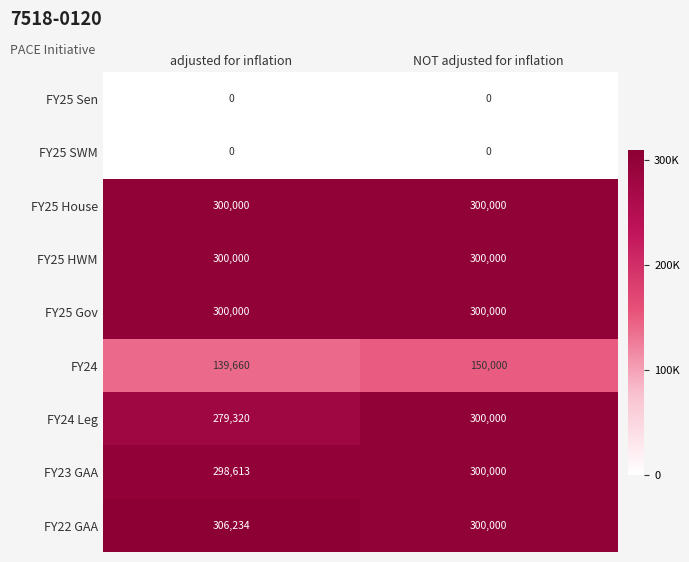

Reading left to right, transcribe all the data shown in this chart.

FY25 Sen: adjusted for inflation=0	NOT adjusted for inflation=0
FY25 SWM: adjusted for inflation=0	NOT adjusted for inflation=0
FY25 House: adjusted for inflation=300000	NOT adjusted for inflation=300000
FY25 HWM: adjusted for inflation=300000	NOT adjusted for inflation=300000
FY25 Gov: adjusted for inflation=300000	NOT adjusted for inflation=300000
FY24: adjusted for inflation=139660	NOT adjusted for inflation=150000
FY24 Leg: adjusted for inflation=279320	NOT adjusted for inflation=300000
FY23 GAA: adjusted for inflation=298613	NOT adjusted for inflation=300000
FY22 GAA: adjusted for inflation=306234	NOT adjusted for inflation=300000